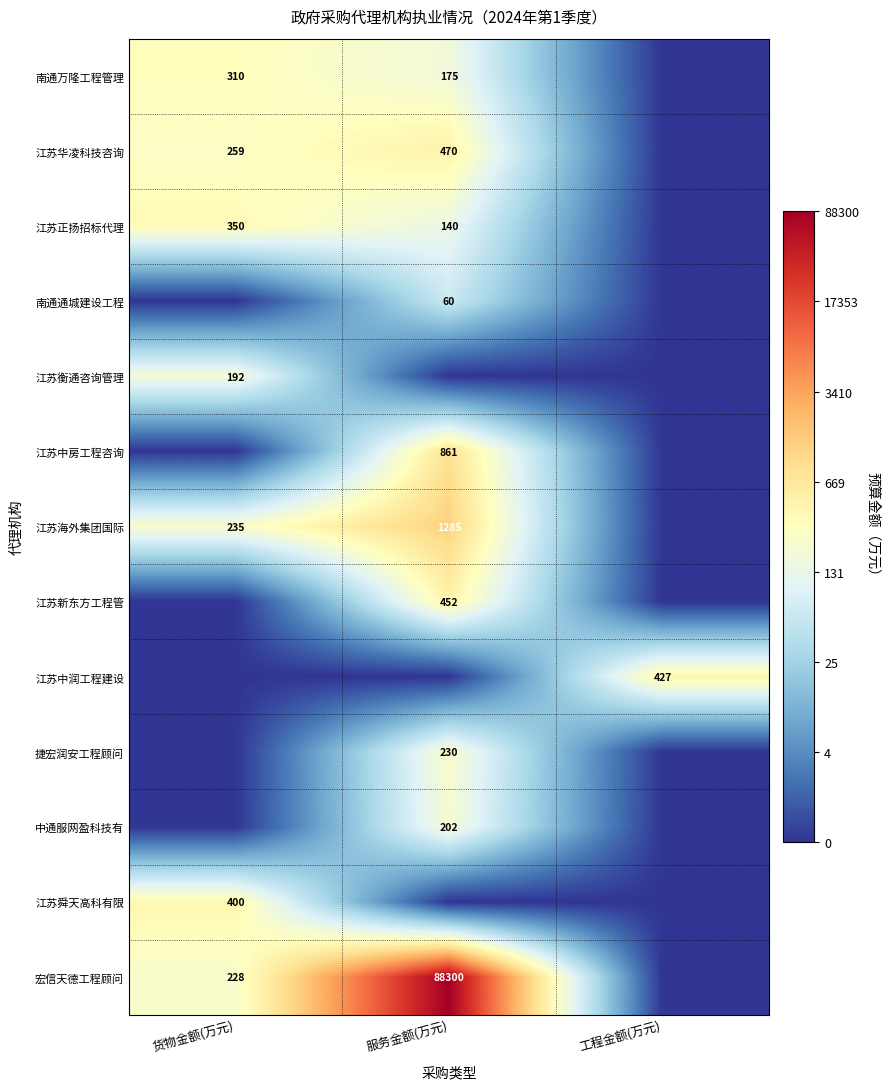

Between 货物金额(万元) and 服务金额(万元), which is larger?

货物金额(万元)